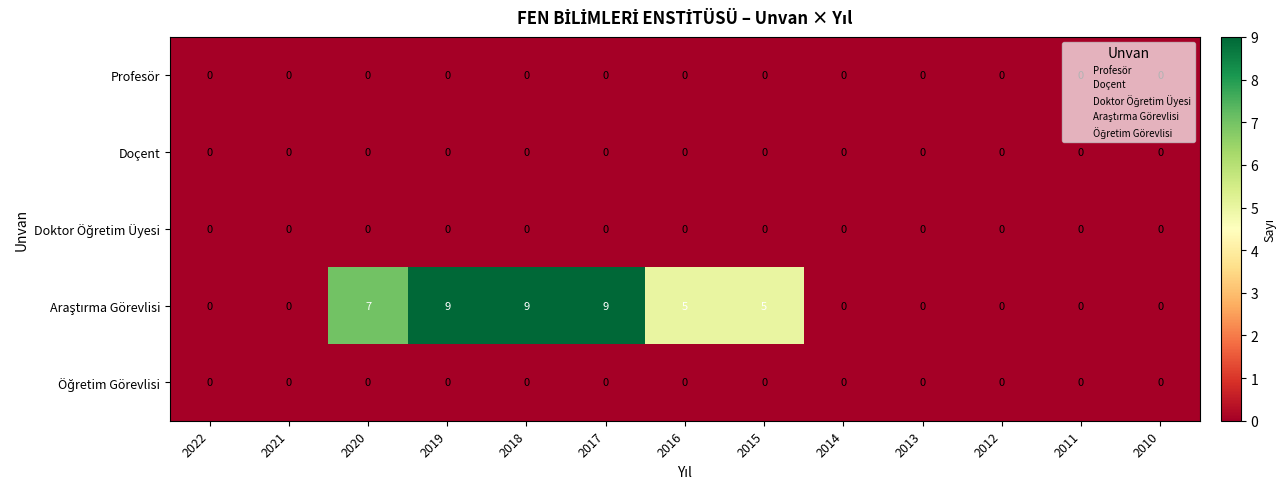

What is the maximum value shown in the chart?

9